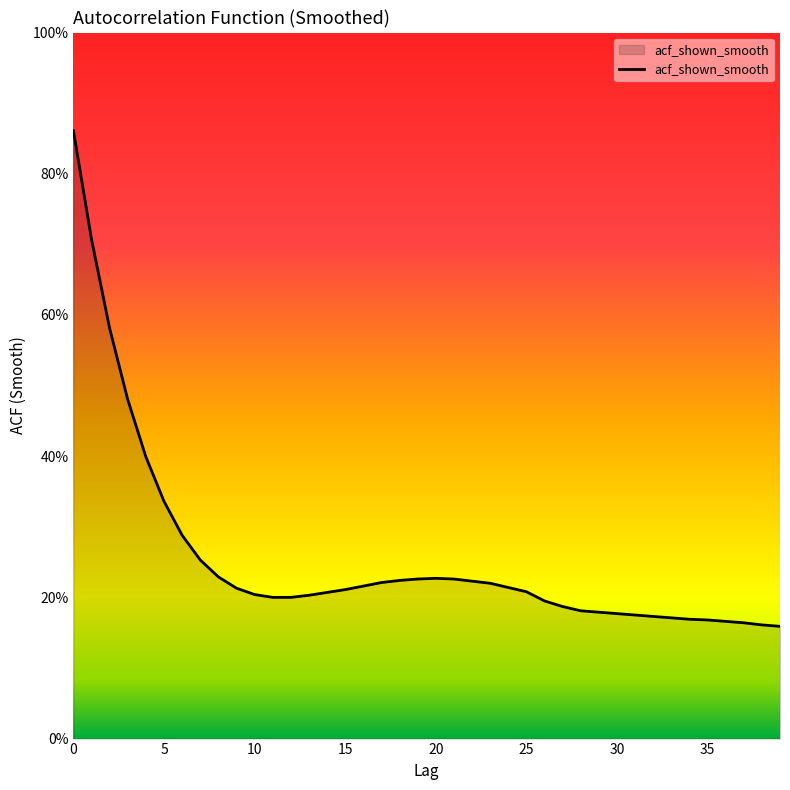

Is this an area chart (filled region under the line)?

Yes